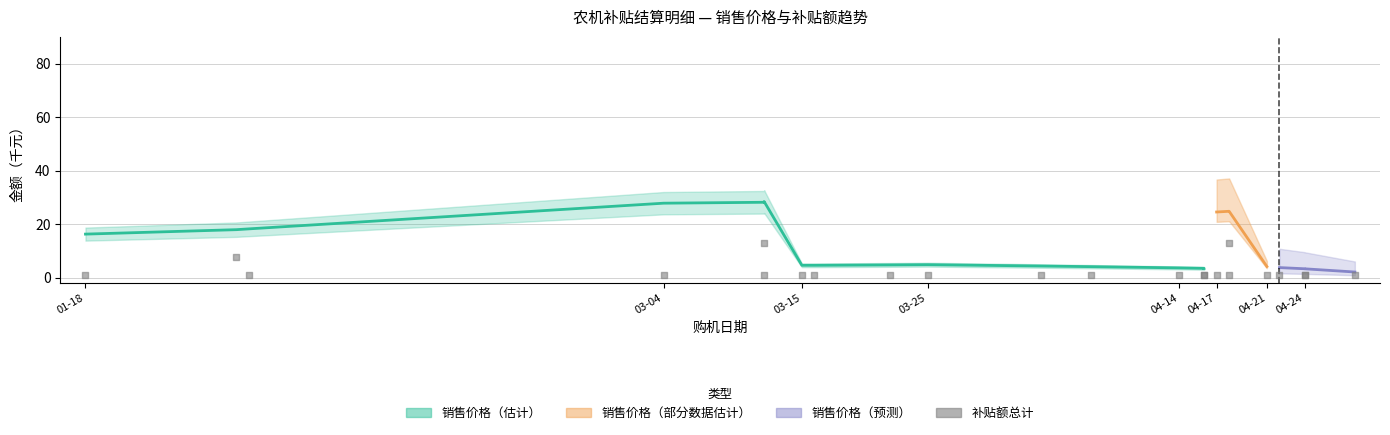

What Y value in the scatter plot is closest to 6?

7.6